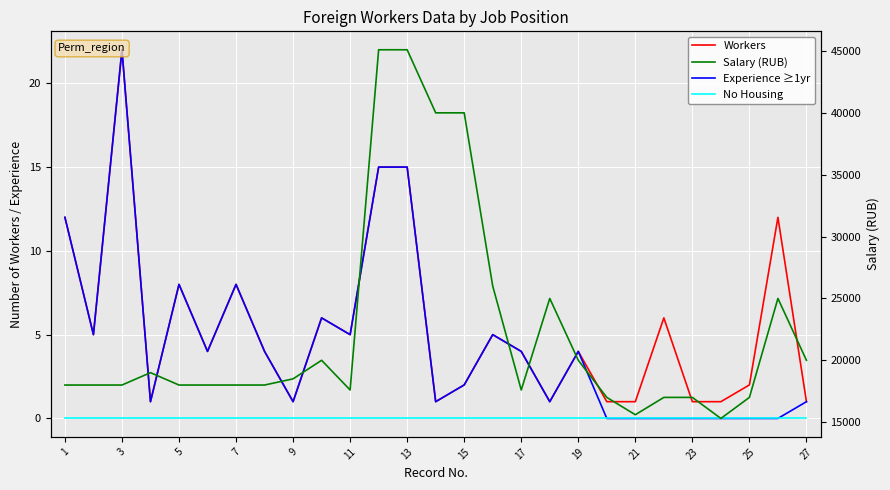

What is the value of the Experience ≥1yr point at the 12th from the left?

15